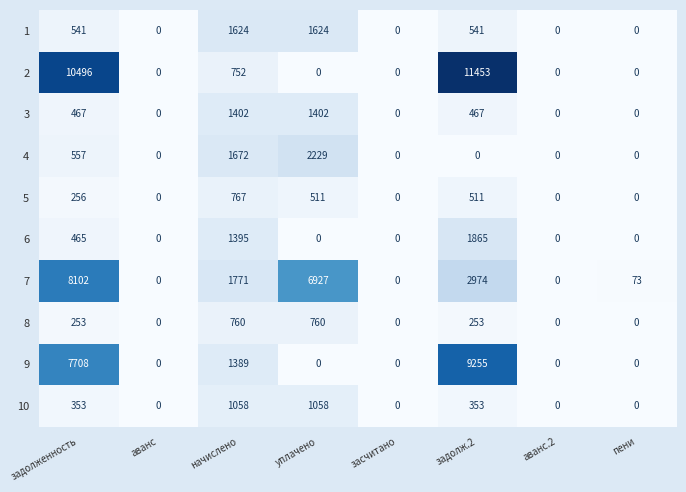

Count the number of data series in this chart.

10